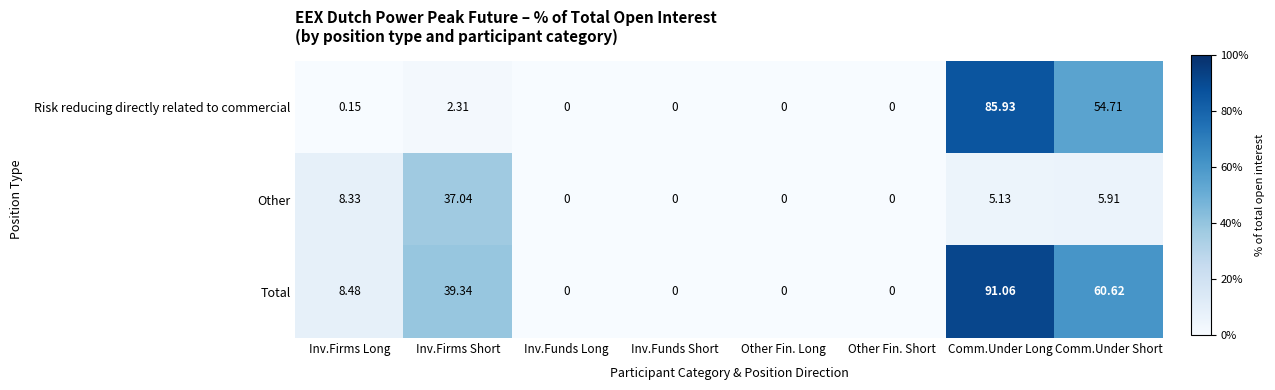

Which category has the highest value in the Total series?

Comm.Under Long